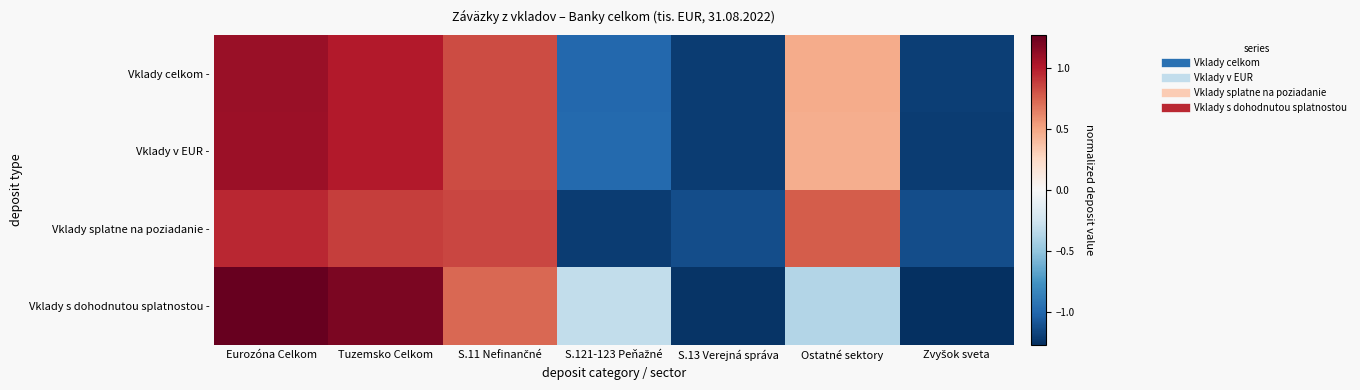

Which series has the largest total across all categories?

Vklady splatne na poziadanie -